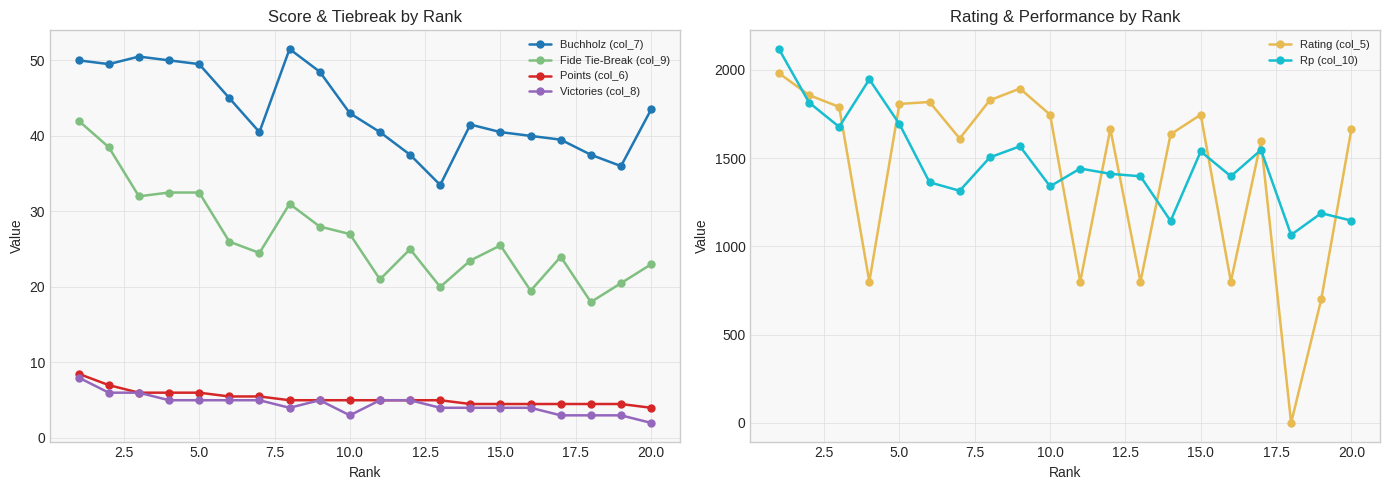

True or false: Buchholz (col_7) has more than 2 interior local peaks.

True